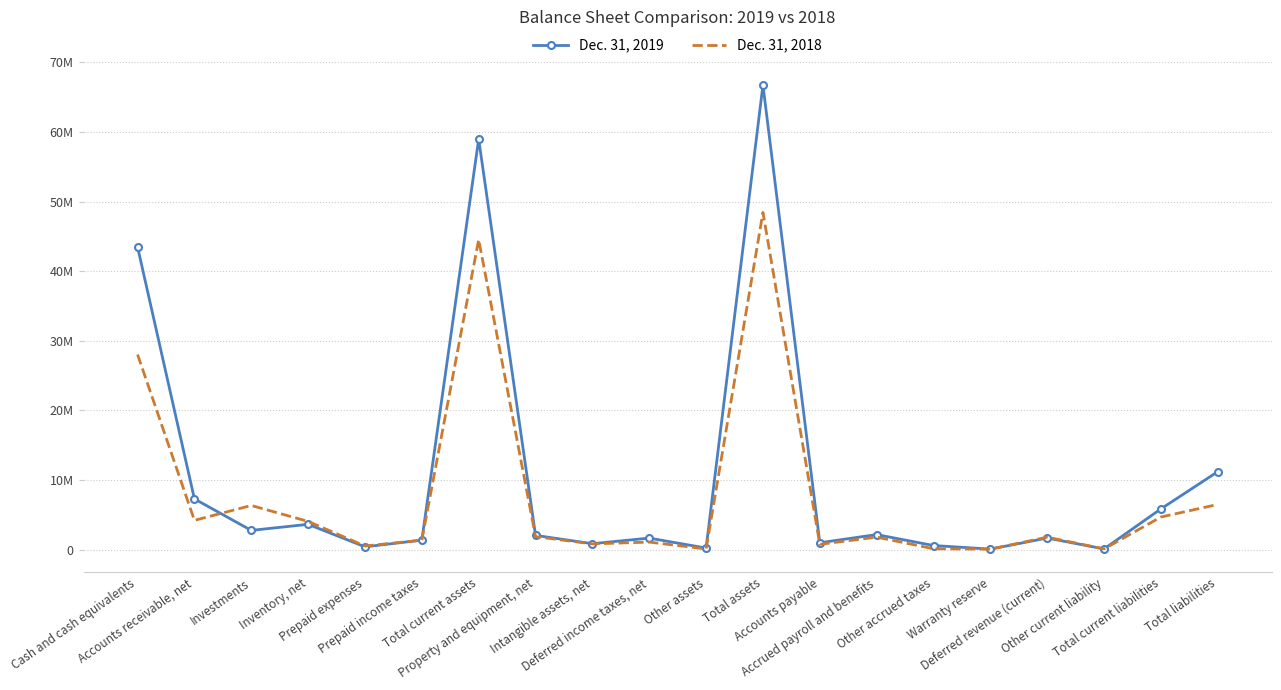

Where do Dec. 31, 2018 and Dec. 31, 2019 first cross each other?

Accounts receivable, net and Investments